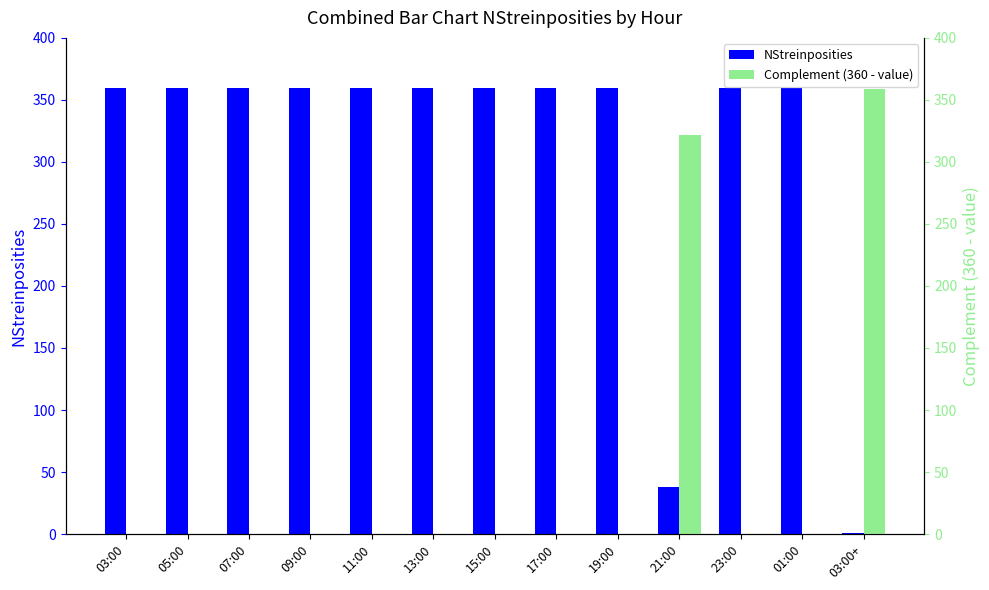

List the series in order of their overall mean, lowest first.

Complement (360 - value), NStreinposities